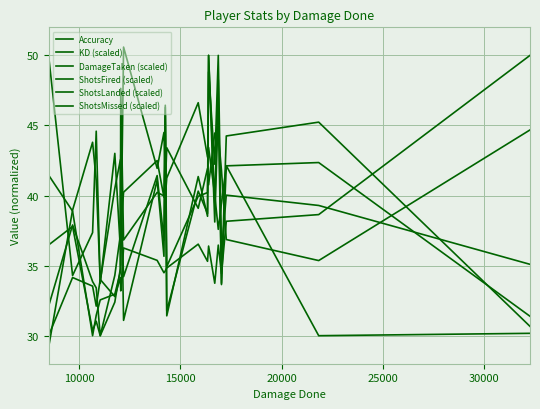

True or false: KD (scaled) has more than 0 interior local peaks.

True